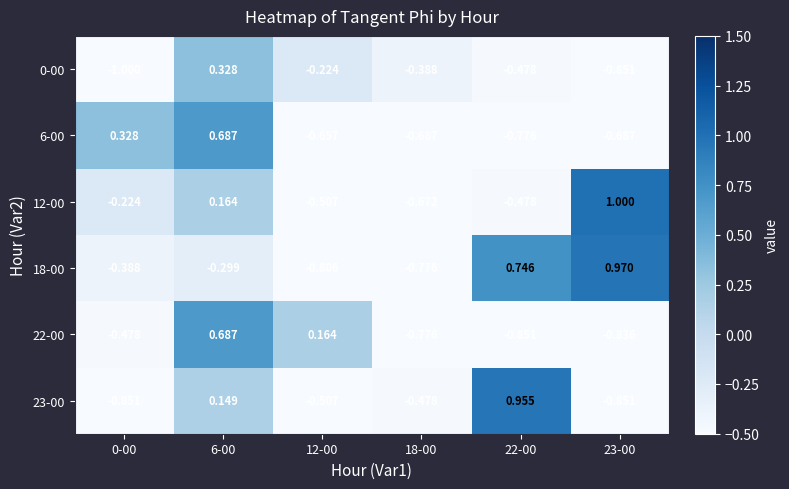

Which series changed the most between 22-00 and 23-00?

23-00